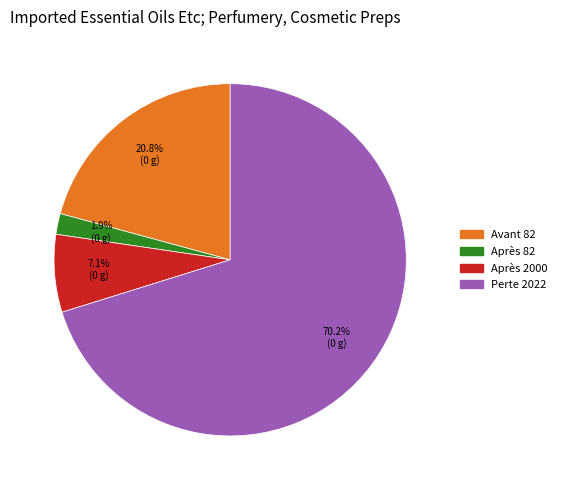

To the nearest percent, what portion does Après 2000 represent?

7%